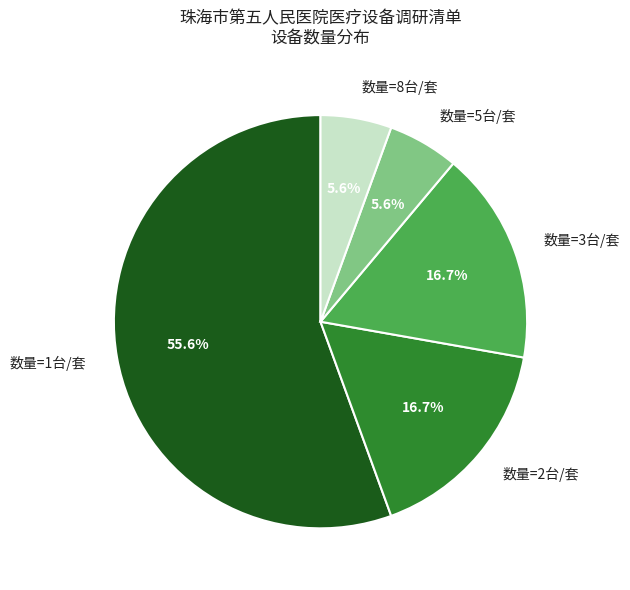

Count the number of slices in the pie.

5